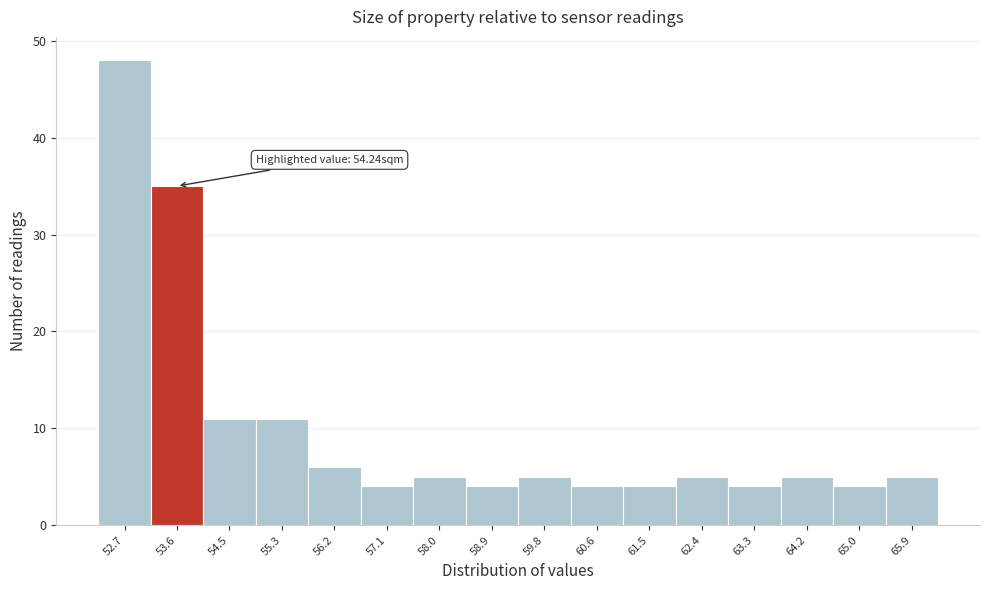

Reading left to right, list all the values displayed in this chart.

52.7=48	53.6=35	54.5=11	55.3=11	56.2=6	57.1=4	58.0=5	58.9=4	59.8=5	60.6=4	61.5=4	62.4=5	63.3=4	64.2=5	65.0=4	65.9=5